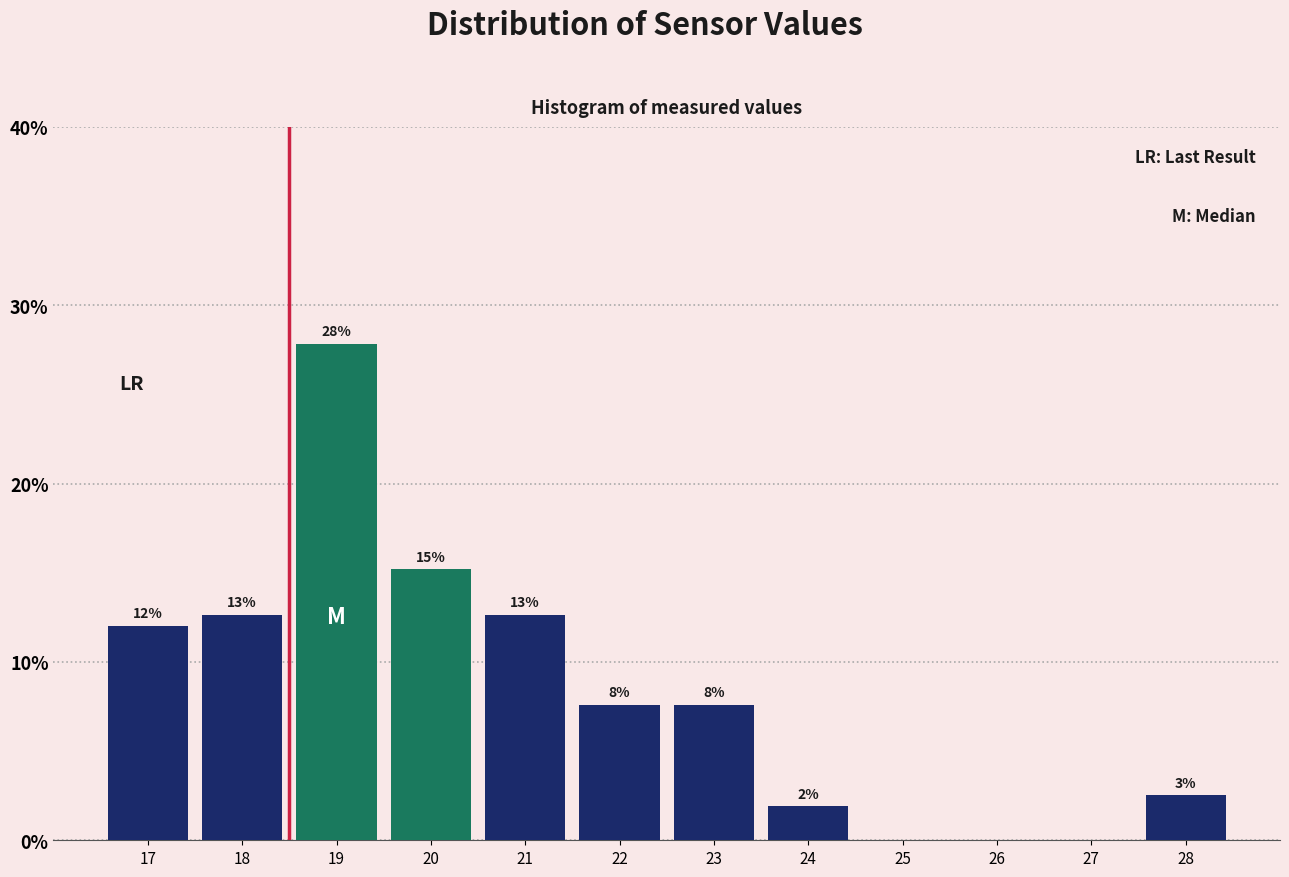

Are the bars horizontal?

No